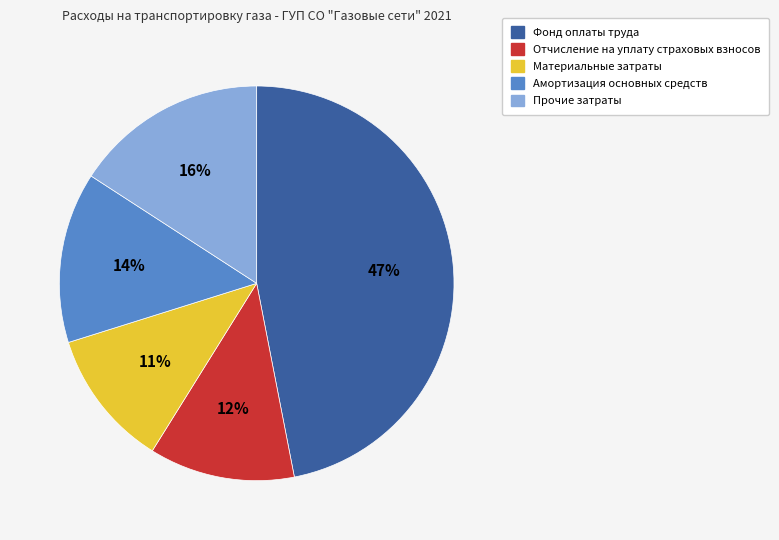

The Амортизация основных средств slice represents 8% of the pie. True or false?

False